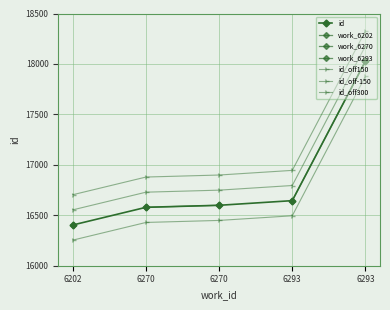

What is the value of the 1st point from the left?

16404